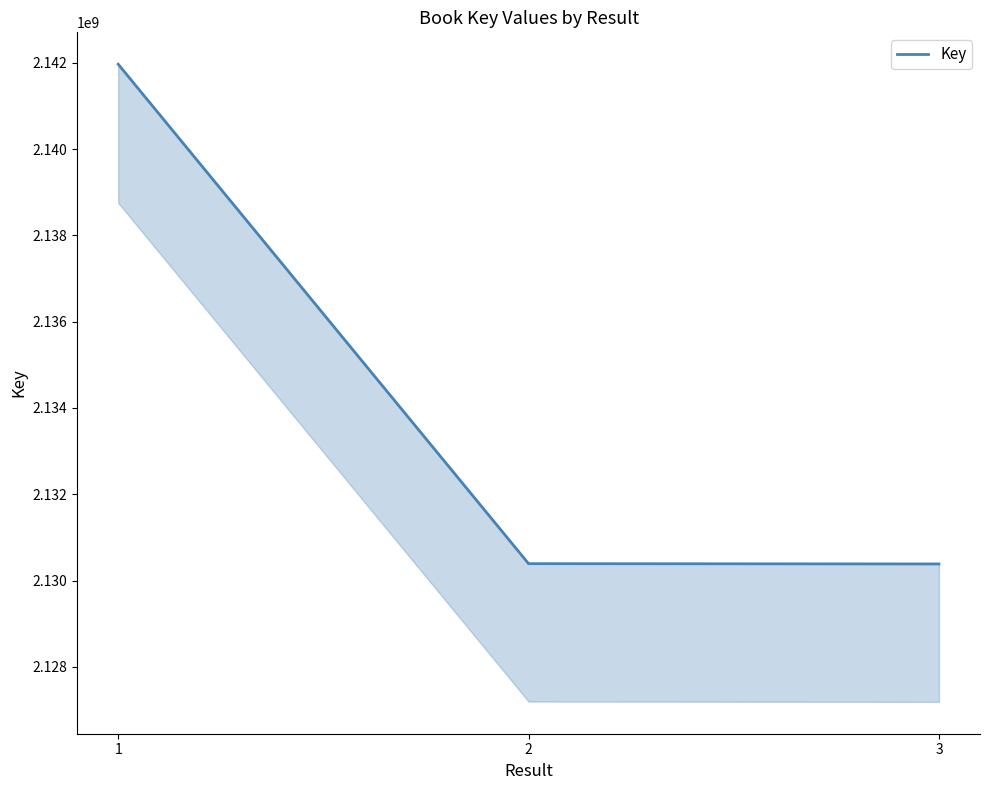

At which label is the value closest to 2136175797?

2